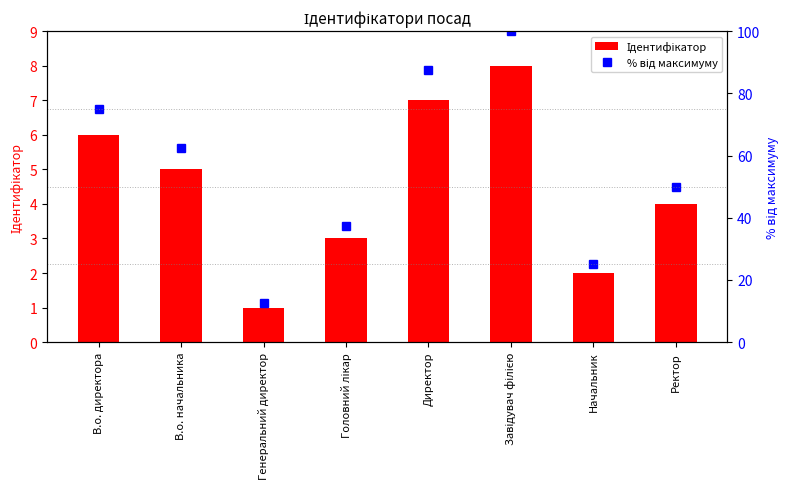

What value does the % від максимуму series have at В.о. начальника?

62.5